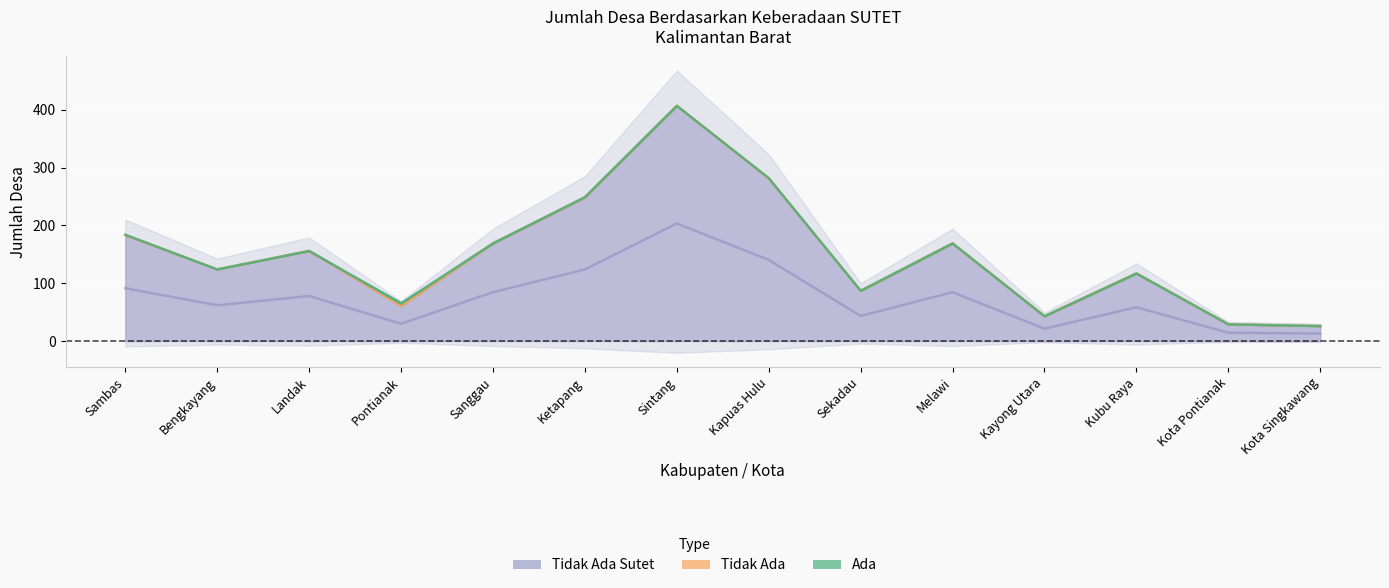

True or false: Ada and Tidak Ada cross at least once.

False